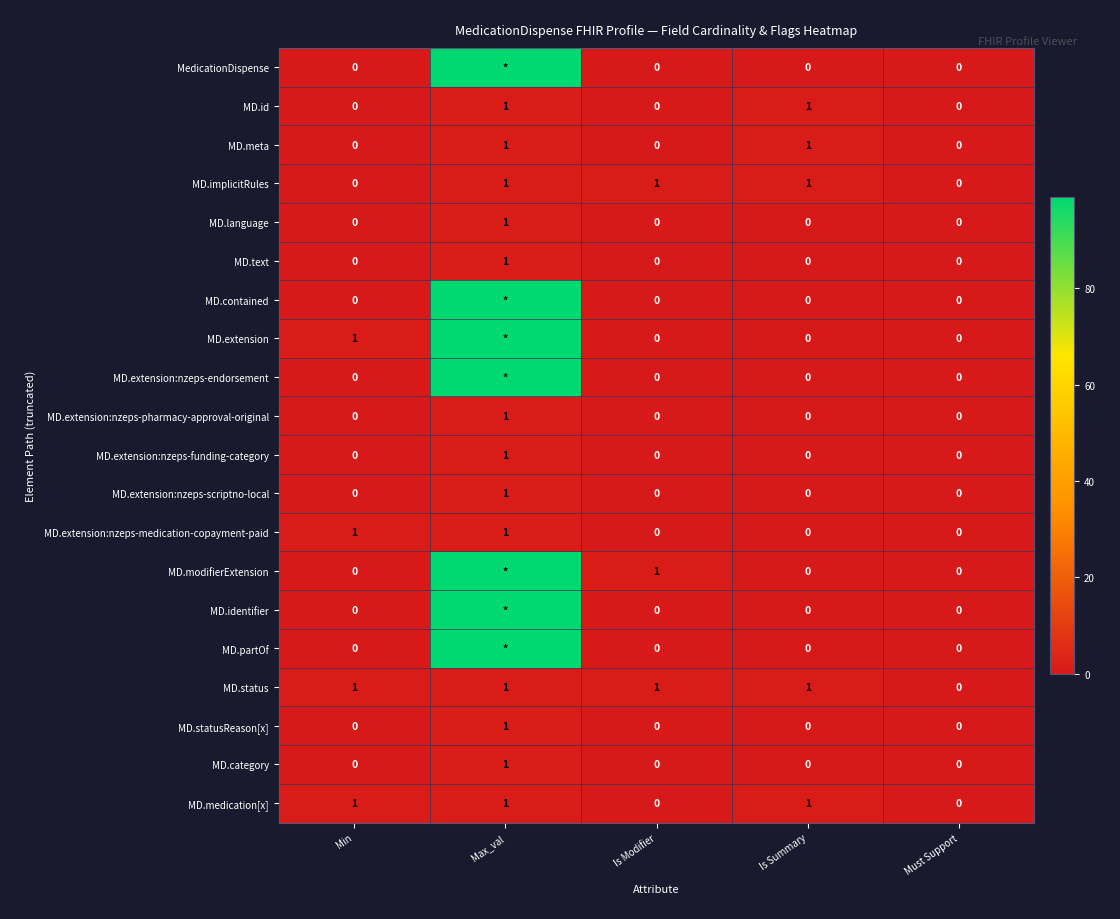

At Must Support, list the series in order from smallest to largest.

MedicationDispense, MD.id, MD.meta, MD.implicitRules, MD.language, MD.text, MD.contained, MD.extension, MD.extension:nzeps-endorsement, MD.extension:nzeps-pharmacy-approval-original, MD.extension:nzeps-funding-category, MD.extension:nzeps-scriptno-local, MD.extension:nzeps-medication-copayment-paid, MD.modifierExtension, MD.identifier, MD.partOf, MD.status, MD.statusReason[x], MD.category, MD.medication[x]